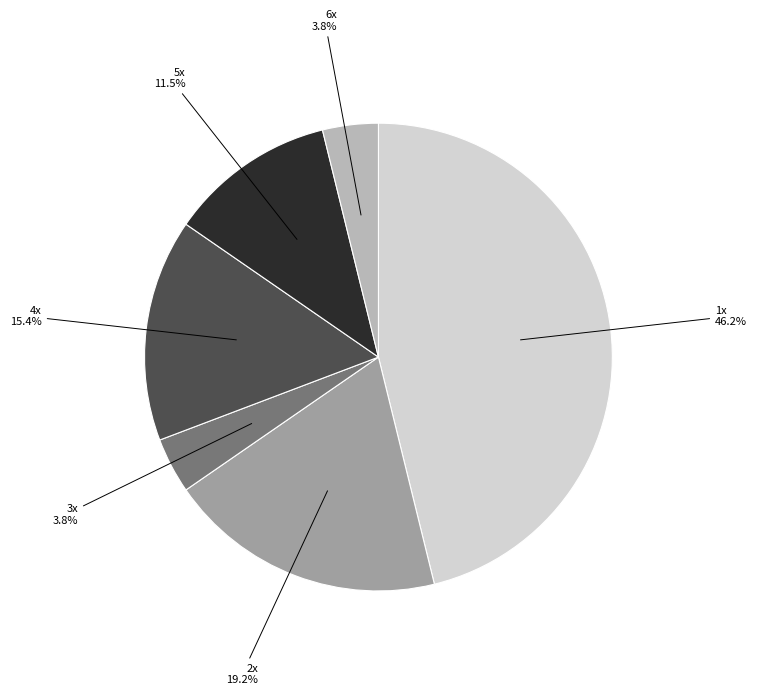

True or false: 3x accounts for 4% of the total.

True